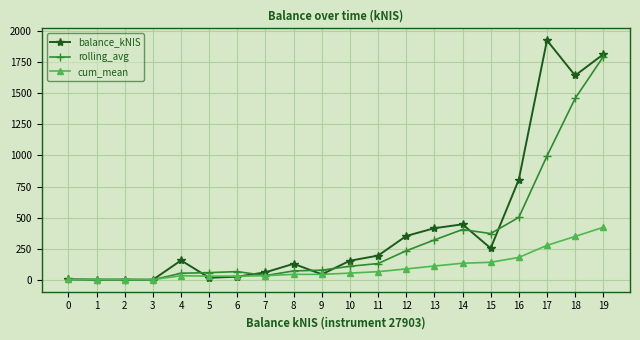

Between 1 and 8, which series saw the biggest shift?

balance_kNIS